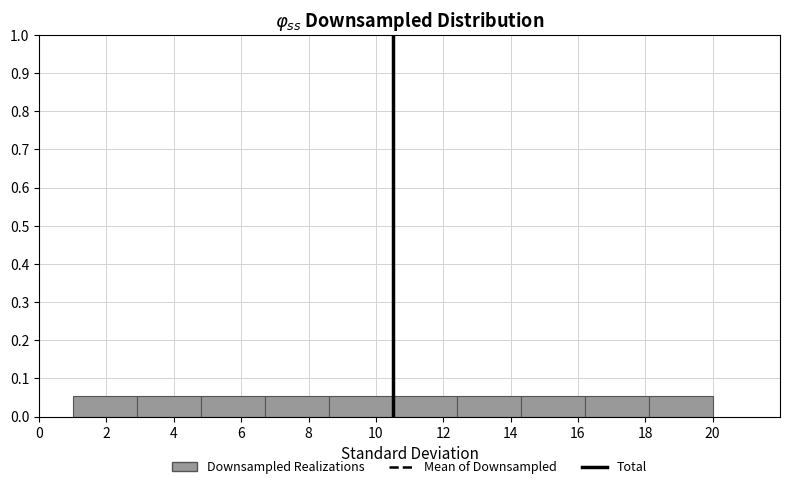

Reading left to right, transcribe this chart: for each bar, give the range it covers on the x-axis and its height. Neither the bar edges nor the heights are printed on the chart, so give them approximately, as read against the axes.

1.0 to 2.9: 0.05
2.9 to 4.8: 0.05
4.8 to 6.7: 0.05
6.7 to 8.6: 0.05
8.6 to 10.5: 0.05
10.5 to 12.4: 0.05
12.4 to 14.3: 0.05
14.3 to 16.2: 0.05
16.2 to 18.1: 0.05
18.1 to 20.0: 0.05